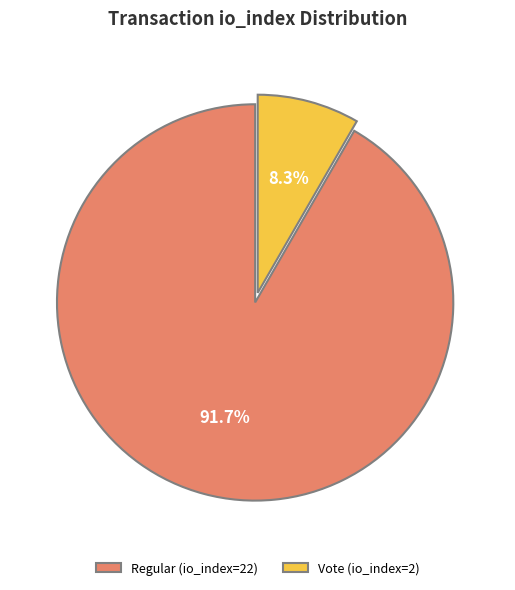

What is the ratio of the value at Vote (io_index=2) to the value at Regular (io_index=22)?

0.1